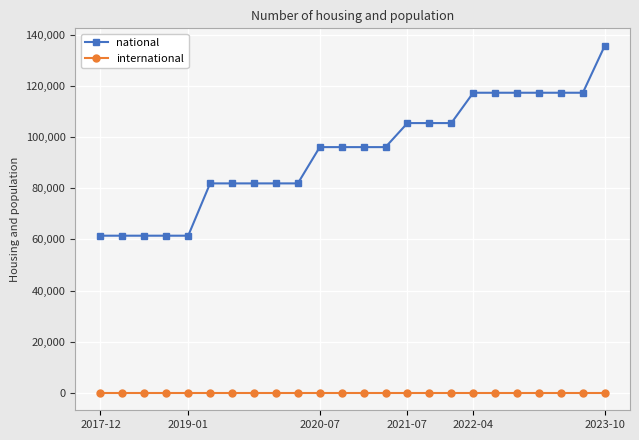

What are all the series names shown in the legend?

national, international